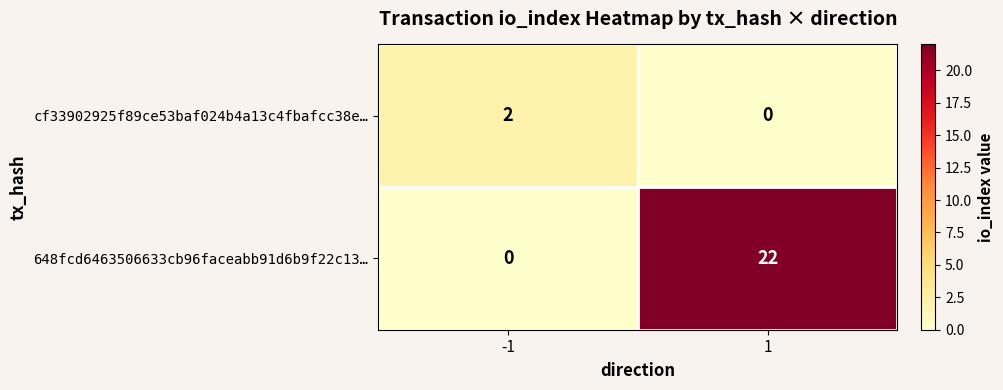

Is it true that 648fcd6463506633cb96faceabb91d6b9f22c13… equals 22 at 1?

True